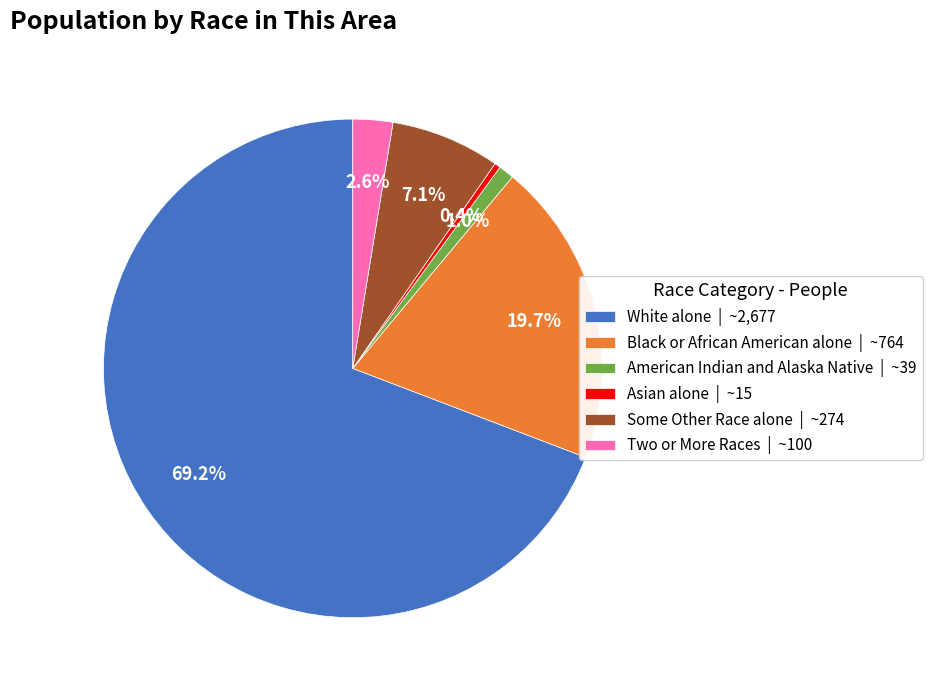

Which has a higher value, Black or African American alone | ~764 or American Indian and Alaska Native | ~39?

Black or African American alone | ~764